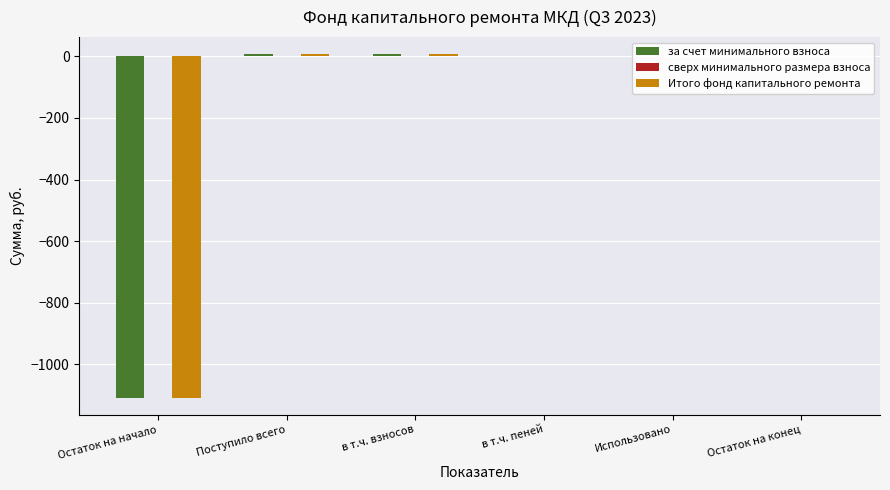

Read the за счет минимального взноса value at в т.ч. пеней.

0.2